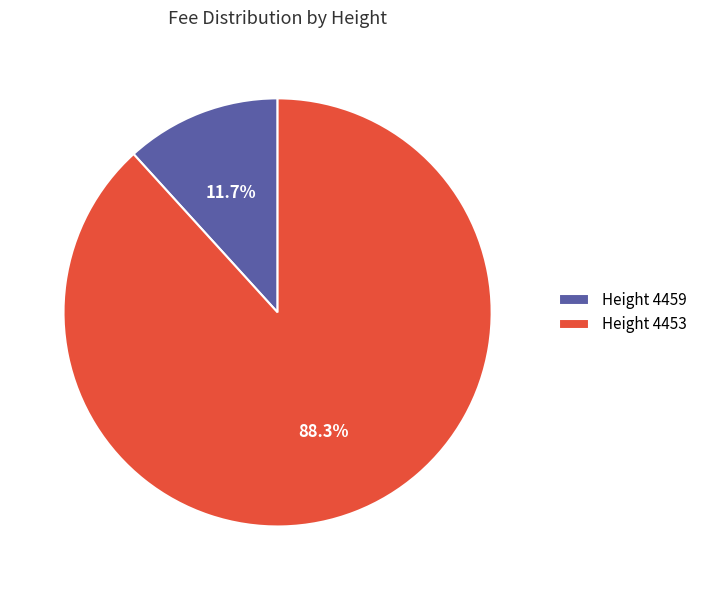

Which slice is the smallest?

Height 4459